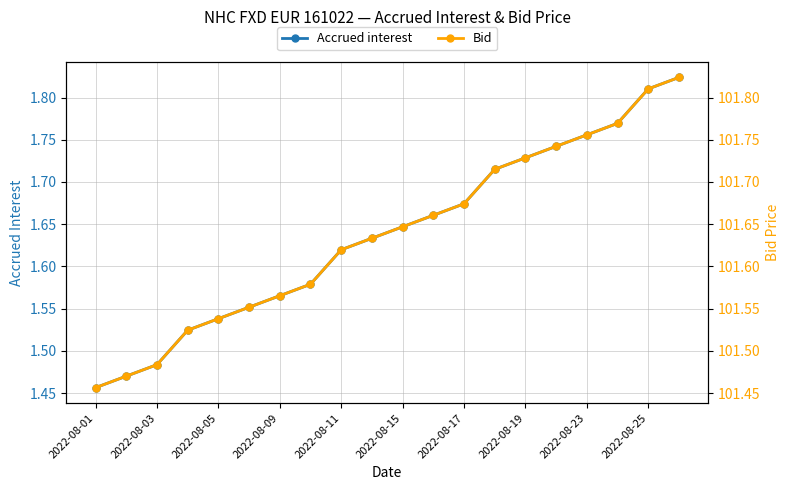

True or false: Accrued interest has more than 1 interior local peaks.

False